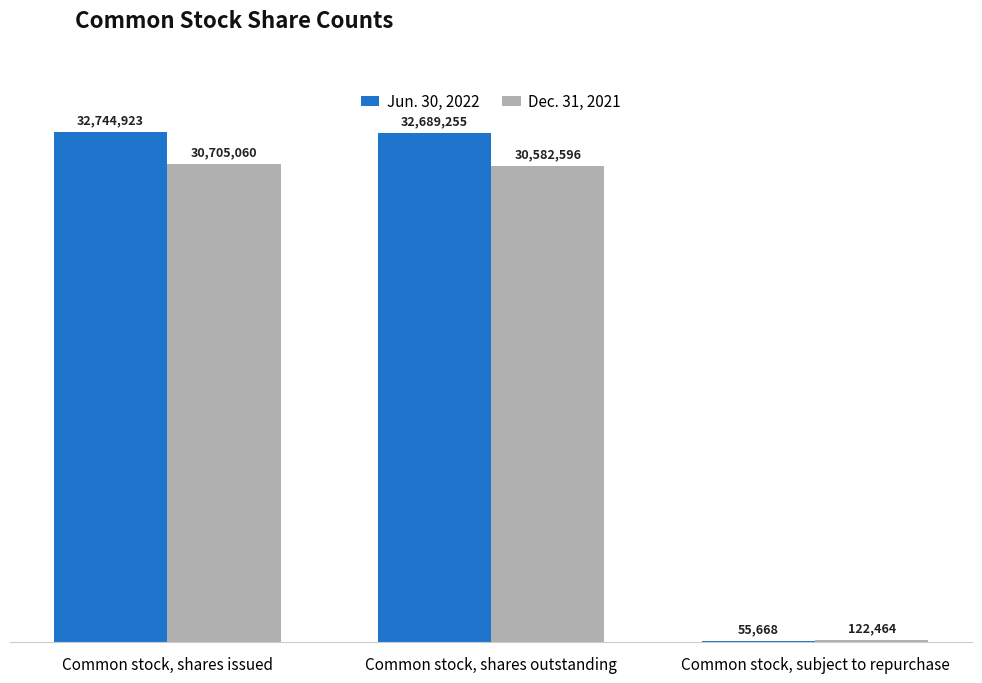

Are the bars grouped side by side (vs. stacked)?

Yes